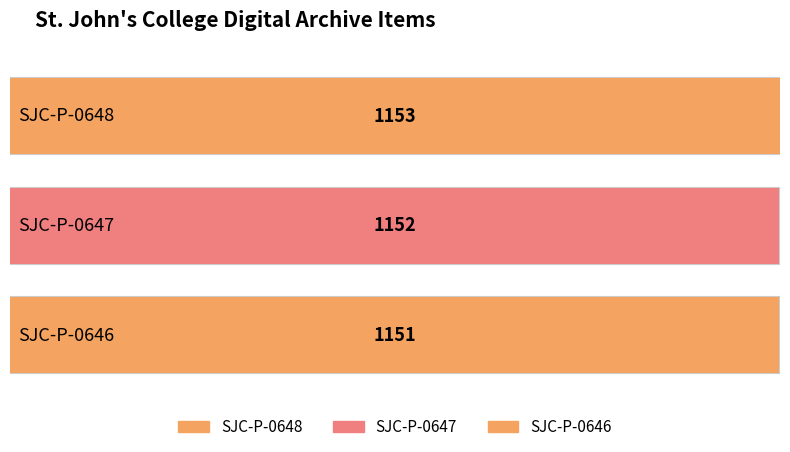

What is the change in value from SJC-P-0647 to SJC-P-0646?

-1